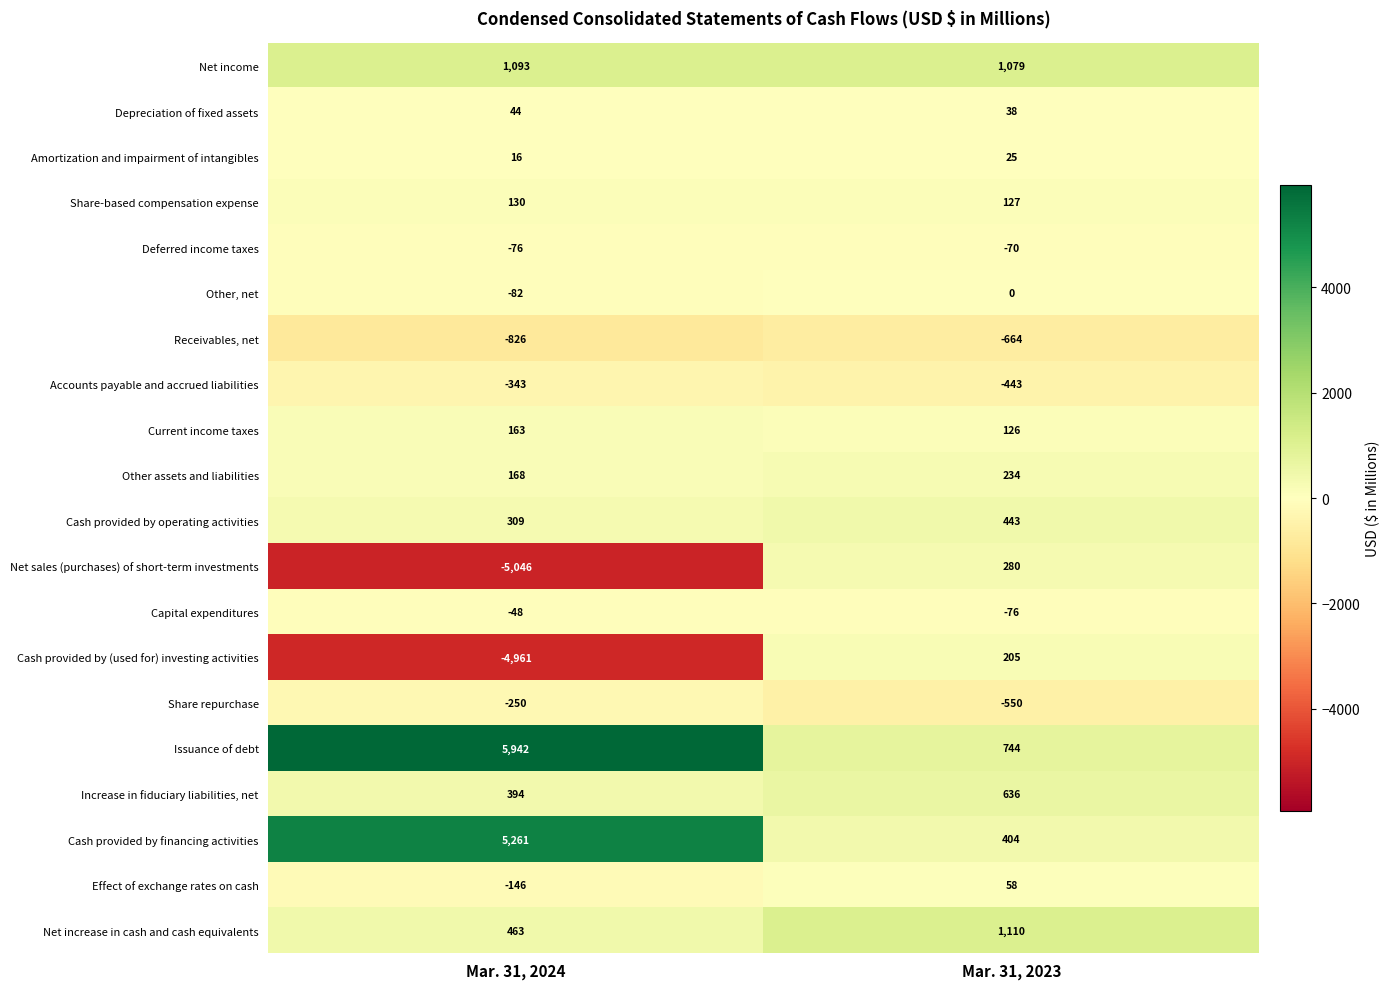

The value of Cash provided by (used for) investing activities at Mar. 31, 2024 is -4961. True or false?

True